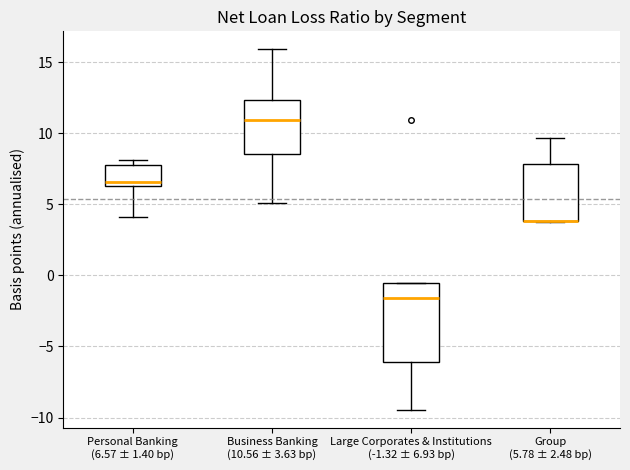

Where is the upper edge of the box for Personal Banking (6.57 ± 1.40 bp) on the y-axis? The values are not printed on the chart, so give them approximately, as read against the axis.

7.5